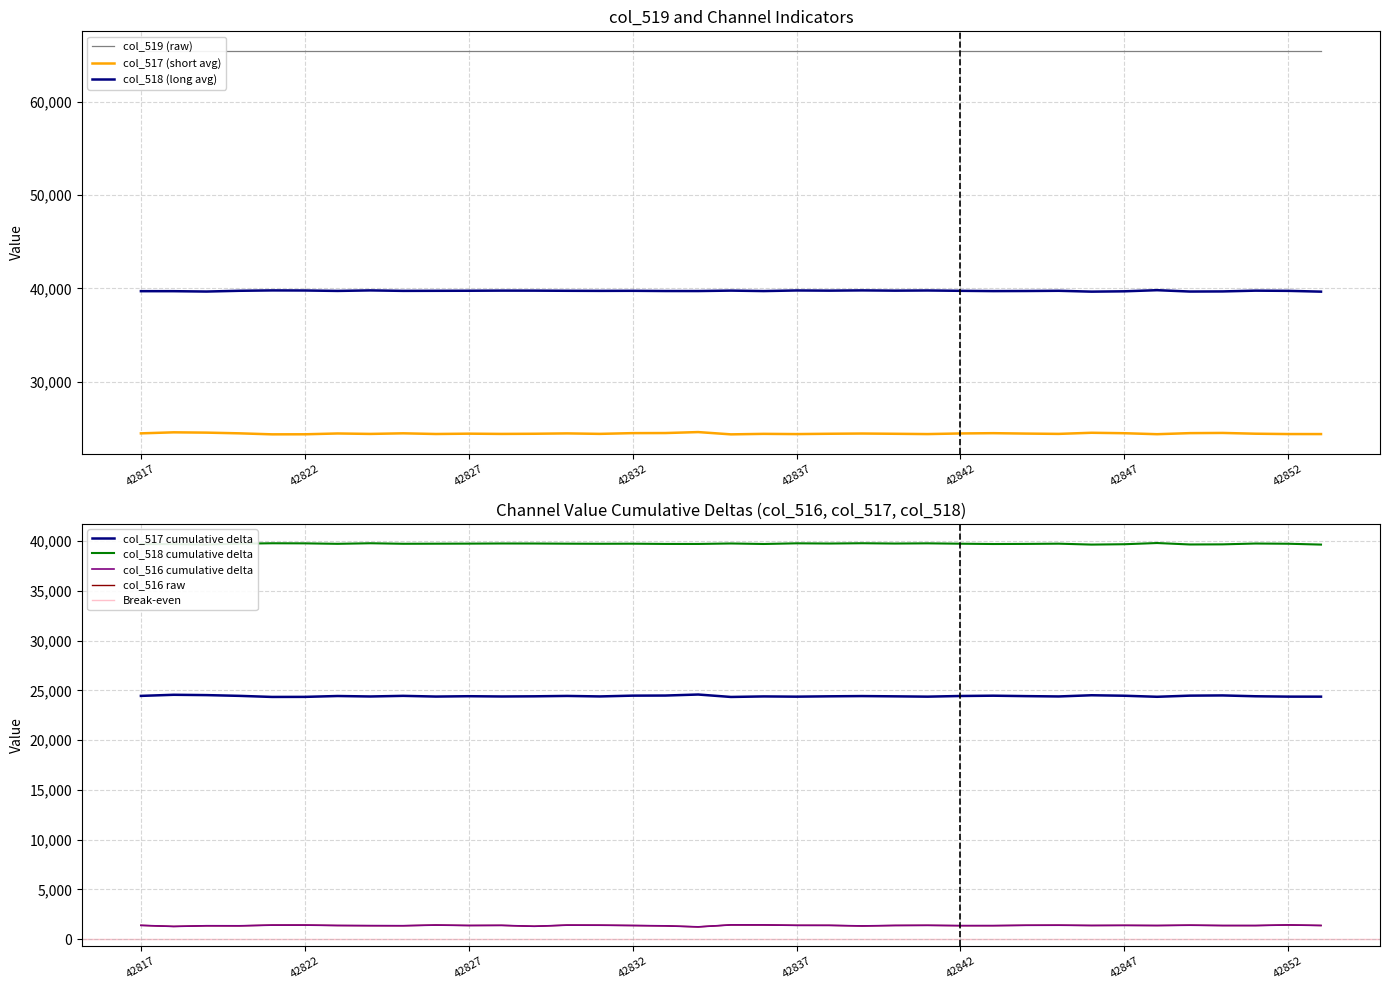

Reading left to right, extract all data points from this chart.

col_517: 42817=24448	42818=24558	42819=24526	42820=24451	42821=24342	42822=24348	42823=24435	42824=24388	42825=24451	42826=24380	42827=24415	42828=24388	42829=24405	42830=24443	42831=24393	42832=24472	42833=24482	42834=24585	42835=24340	42836=24394	42837=24370	42838=24405	42839=24429	42840=24402	42841=24371	42842=24437	42843=24467	42844=24424	42845=24391	42846=24511	42847=24463	42848=24358	42849=24472	42850=24493	42851=24410	42852=24373	42853=24371
col_518: 42817=39707	42818=39706	42819=39668	42820=39749	42821=39790	42822=39781	42823=39734	42824=39791	42825=39739	42826=39747	42827=39754	42828=39768	42829=39765	42830=39749	42831=39739	42832=39747	42833=39723	42834=39721	42835=39769	42836=39718	42837=39784	42838=39764	42839=39792	42840=39763	42841=39782	42842=39746	42843=39715	42844=39725	42845=39749	42846=39657	42847=39693	42848=39814	42849=39668	42850=39680	42851=39764	42852=39742	42853=39657
col_516: 42817=1380	42818=1271	42819=1341	42820=1335	42821=1403	42822=1406	42823=1366	42824=1351	42825=1345	42826=1408	42827=1366	42828=1379	42829=1287	42830=1402	42831=1395	42832=1365	42833=1330	42834=1229	42835=1426	42836=1423	42837=1381	42838=1379	42839=1323	42840=1370	42841=1382	42842=1352	42843=1353	42844=1386	42845=1395	42846=1367	42847=1379	42848=1363	42849=1395	42850=1362	42851=1361	42852=1420	42853=1367